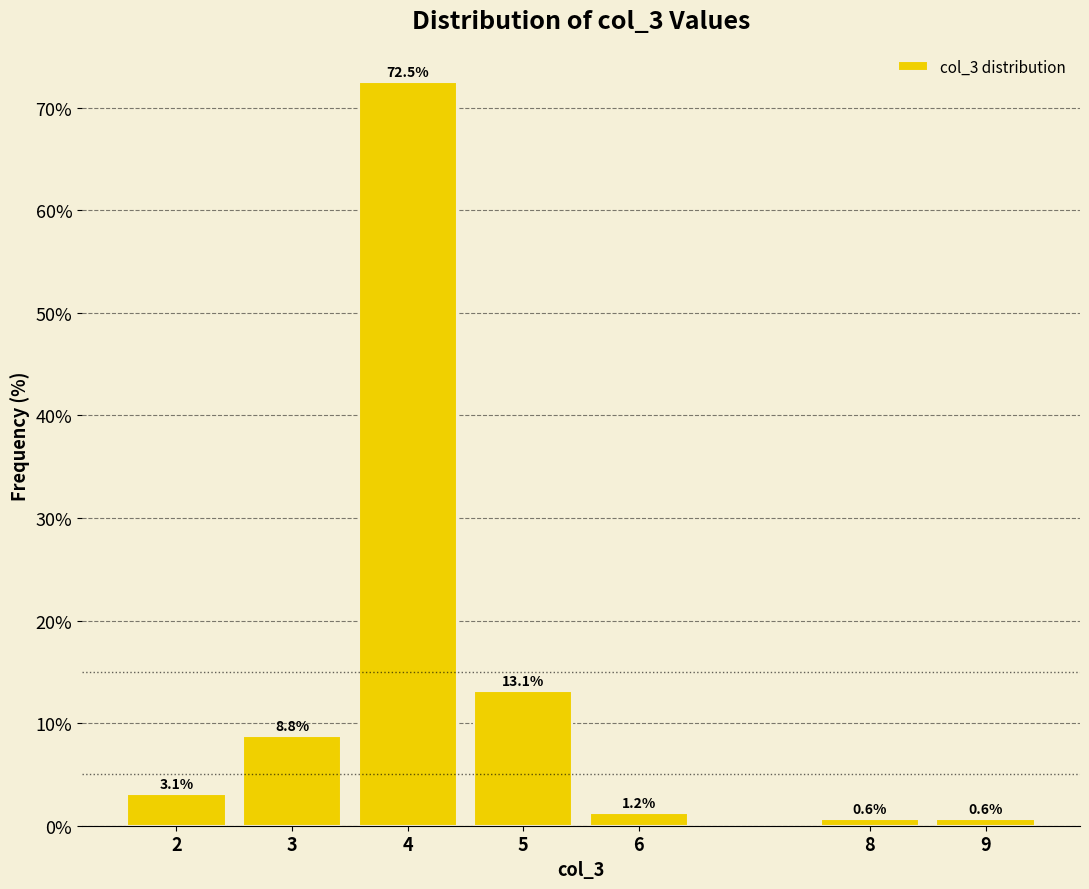

What is the difference between the second highest and minimum values?

12.5